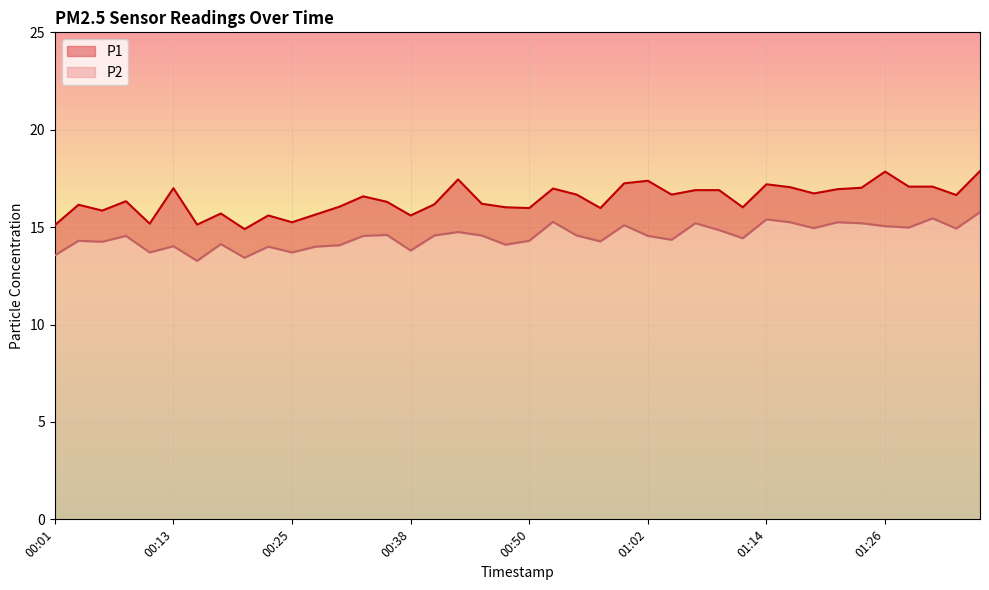

Reading left to right, list all the values displayed in this chart.

P1: 00:01=15.1	00:04=16.1	00:06=15.8	00:08=16.3	00:11=15.2	00:13=17.0	00:16=15.1	00:18=15.7	00:21=14.9	00:23=15.6	00:25=15.2	00:28=15.7	00:30=16.1	00:33=16.6	00:35=16.3	00:38=15.6	00:40=16.2	00:42=17.4	00:45=16.2	00:47=16.0	00:50=16.0	00:52=17.0	00:54=16.7	00:57=16.0	00:59=17.2	01:02=17.4	01:04=16.7	01:07=16.9	01:09=16.9	01:11=16.0	01:14=17.2	01:16=17.1	01:19=16.7	01:21=16.9	01:24=17.0	01:26=17.9	01:28=17.1	01:31=17.1	01:33=16.6	01:36=17.9
P2: 00:01=13.6	00:04=14.3	00:06=14.2	00:08=14.6	00:11=13.7	00:13=14.0	00:16=13.3	00:18=14.1	00:21=13.4	00:23=14.0	00:25=13.7	00:28=14.0	00:30=14.1	00:33=14.6	00:35=14.6	00:38=13.8	00:40=14.6	00:42=14.8	00:45=14.6	00:47=14.1	00:50=14.3	00:52=15.3	00:54=14.6	00:57=14.3	00:59=15.1	01:02=14.6	01:04=14.3	01:07=15.2	01:09=14.8	01:11=14.4	01:14=15.4	01:16=15.2	01:19=14.9	01:21=15.2	01:24=15.2	01:26=15.1	01:28=15.0	01:31=15.4	01:33=14.9	01:36=15.8